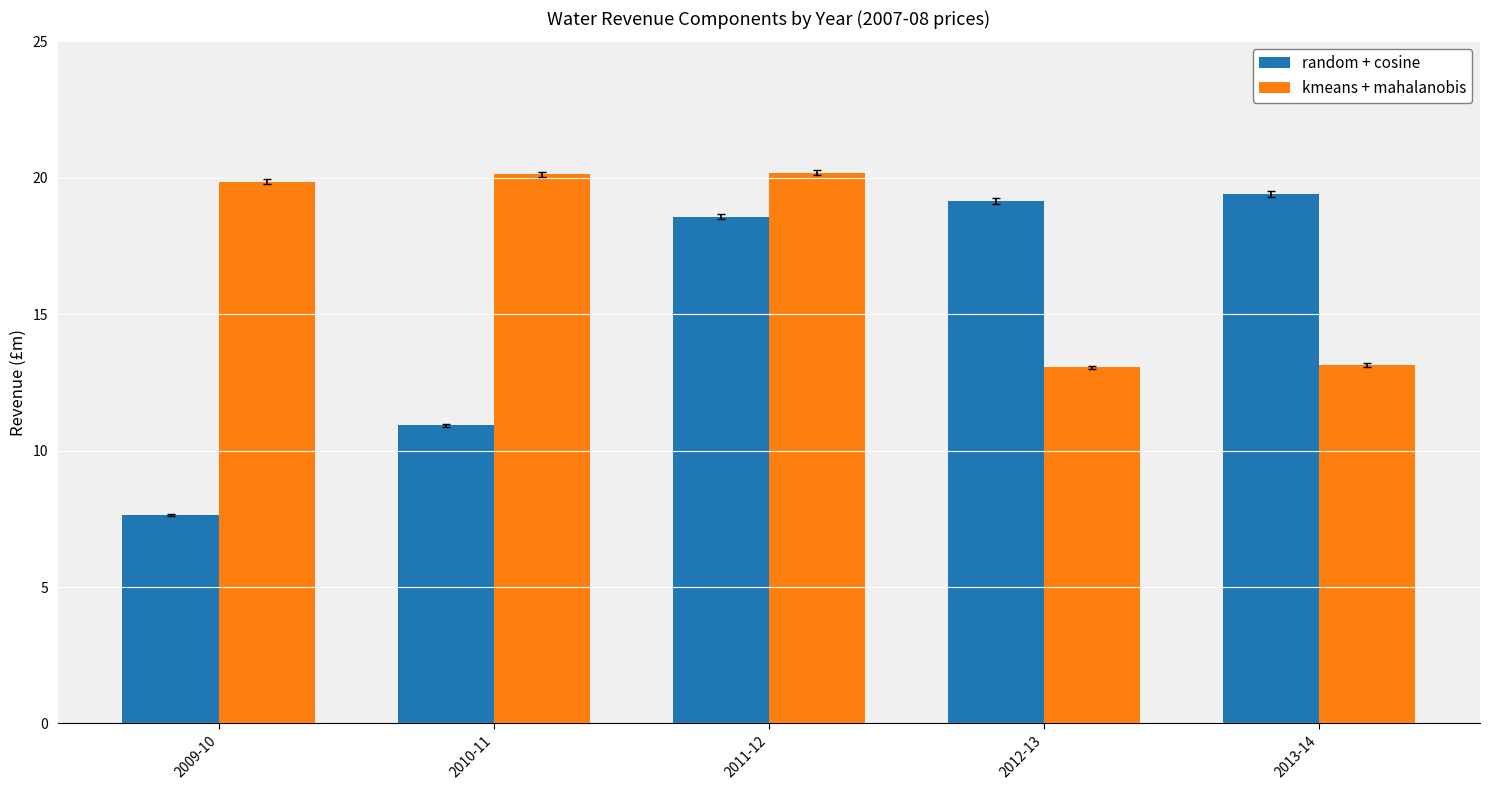

At how many categories does at least one series exceed 9?

5